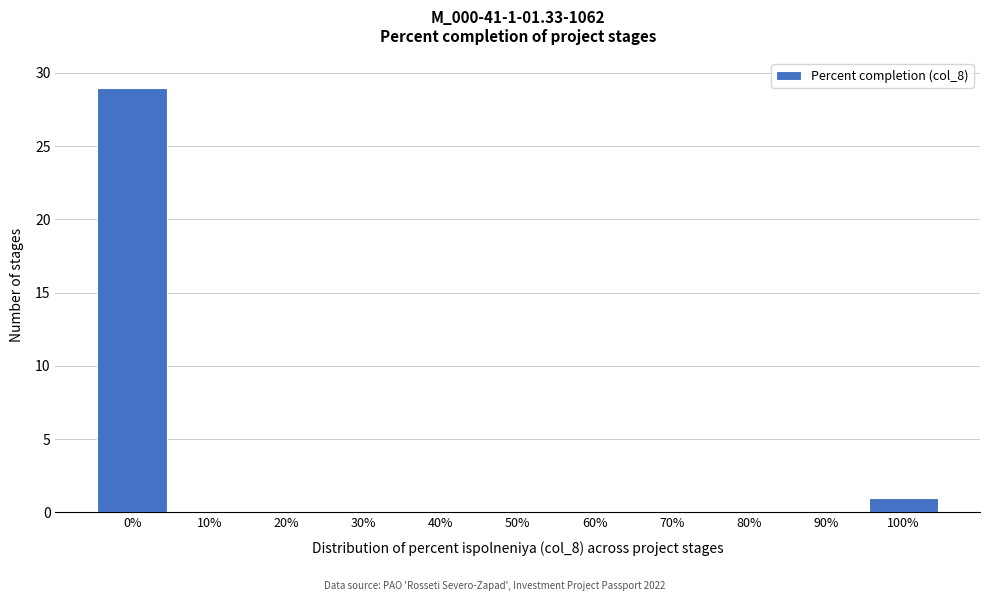

Reading left to right, transcribe all the data shown in this chart.

0%=29	10%=0	20%=0	30%=0	40%=0	50%=0	60%=0	70%=0	80%=0	90%=0	100%=1